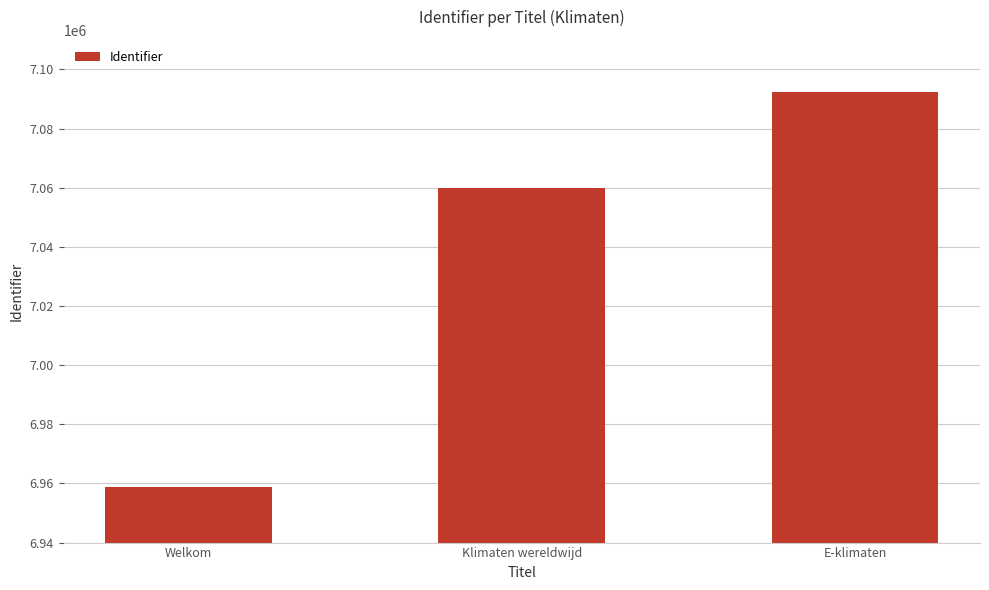

The chart shows a value of 6958715 at Welkom. True or false?

True